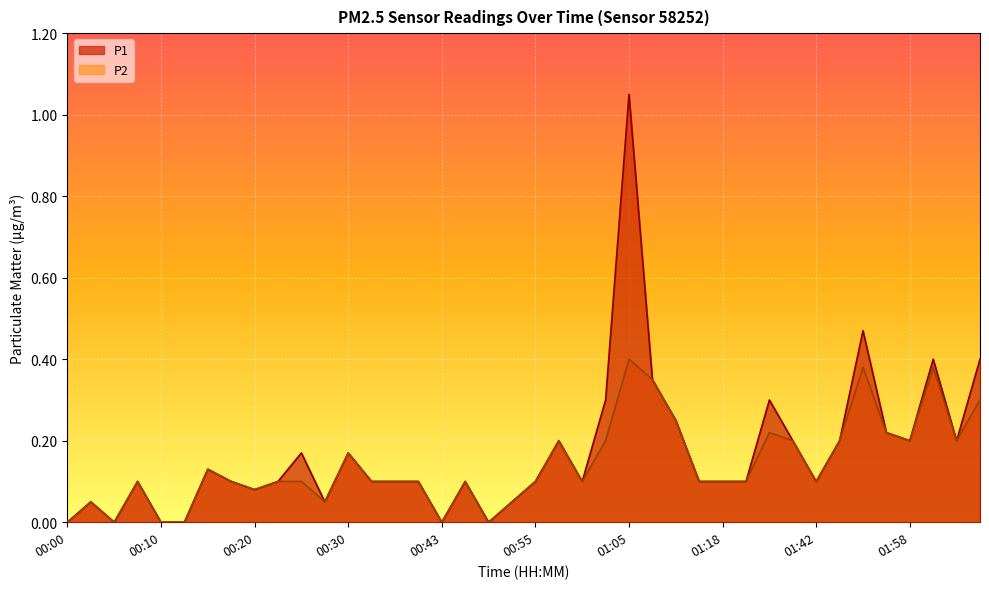

What is the average value of the P2 series?

0.1